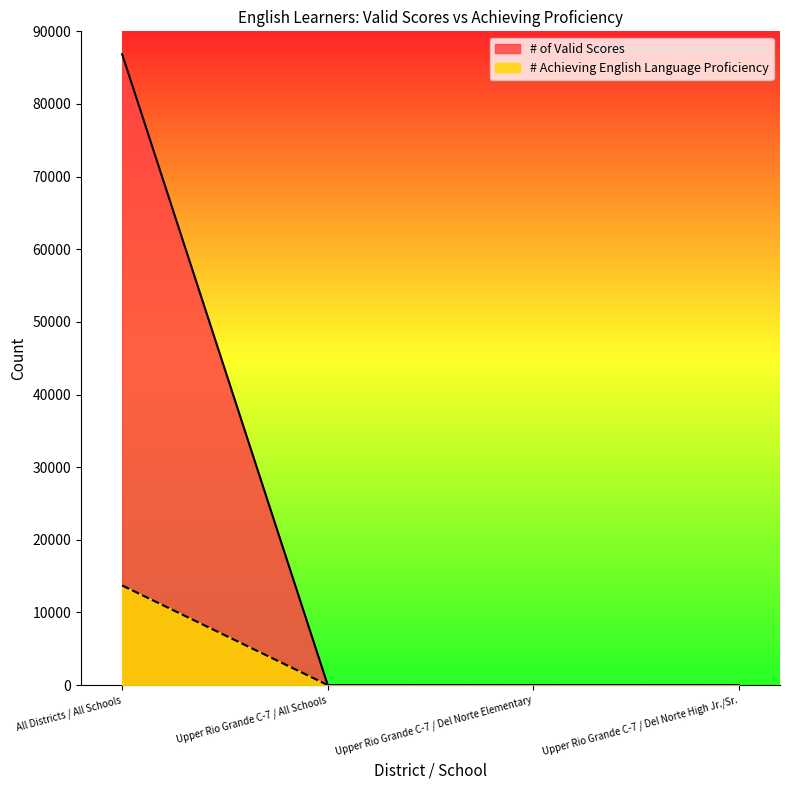

How many lines are shown in the chart?

2